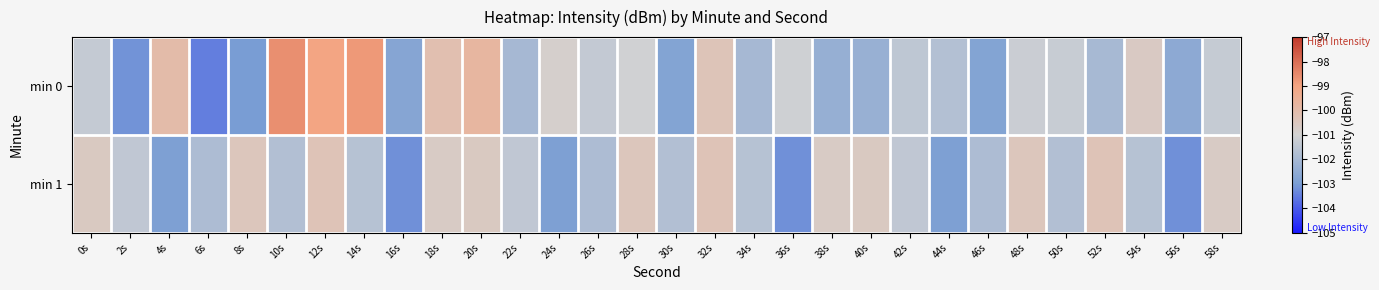

Which category has the lowest value across all series?

6s